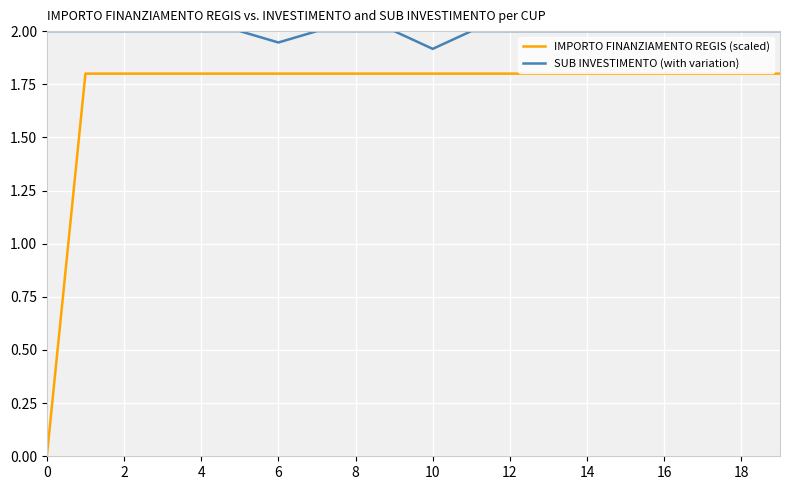

True or false: IMPORTO FINANZIAMENTO REGIS (scaled) and SUB INVESTIMENTO (with variation) cross at least once.

False